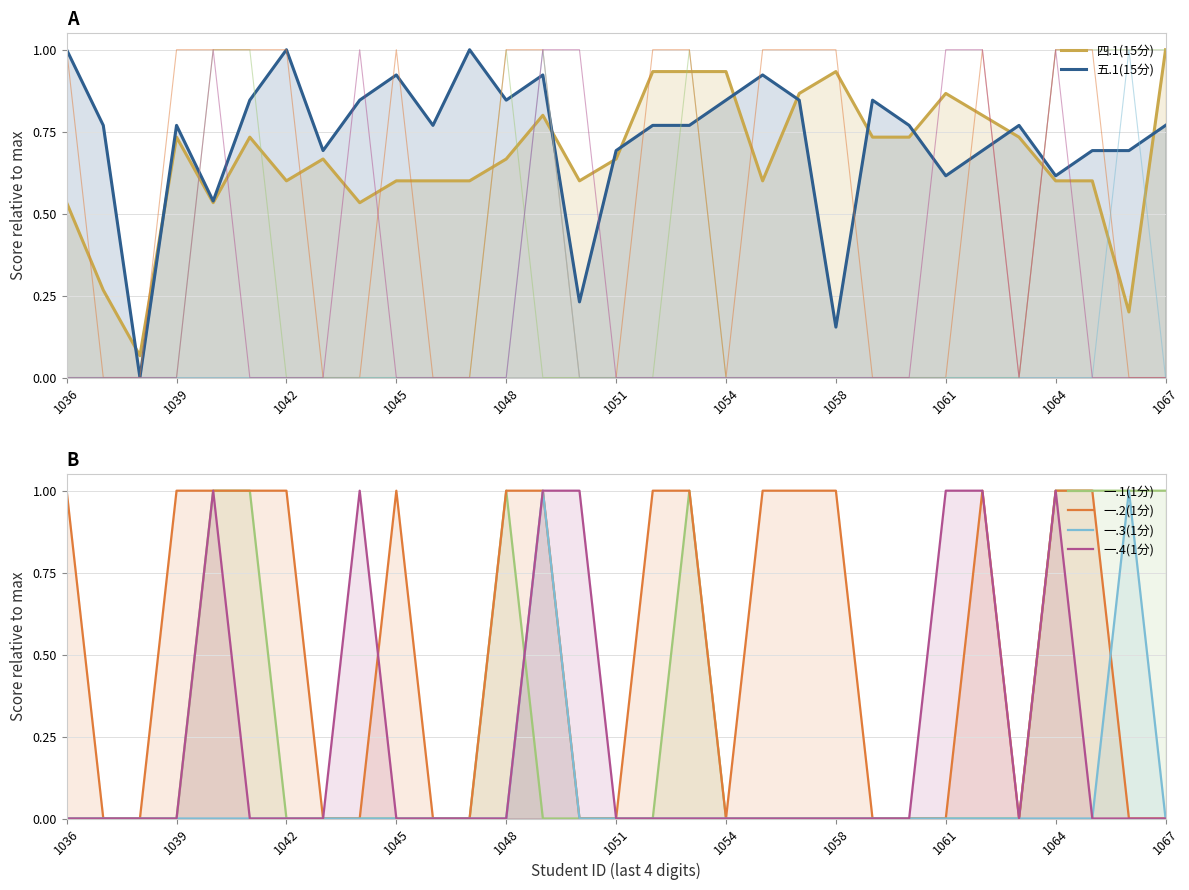

True or false: 一.4(1分) has a value of 1.0 at 1061.

True